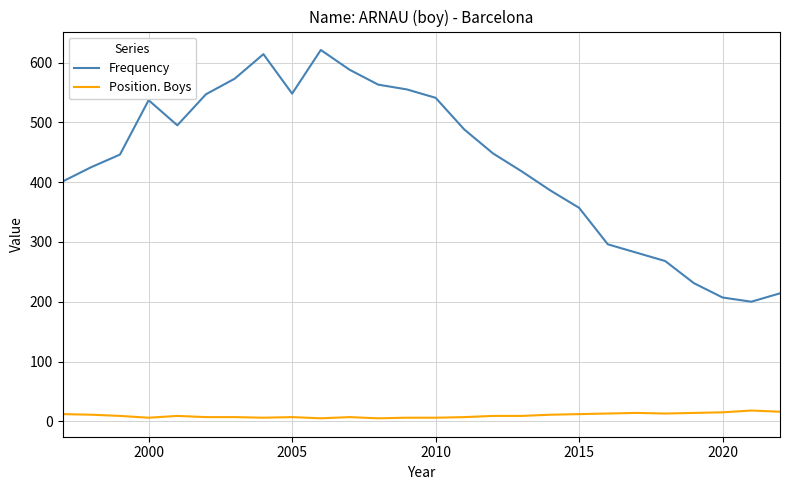

Which series has the largest total across all categories?

Frequency